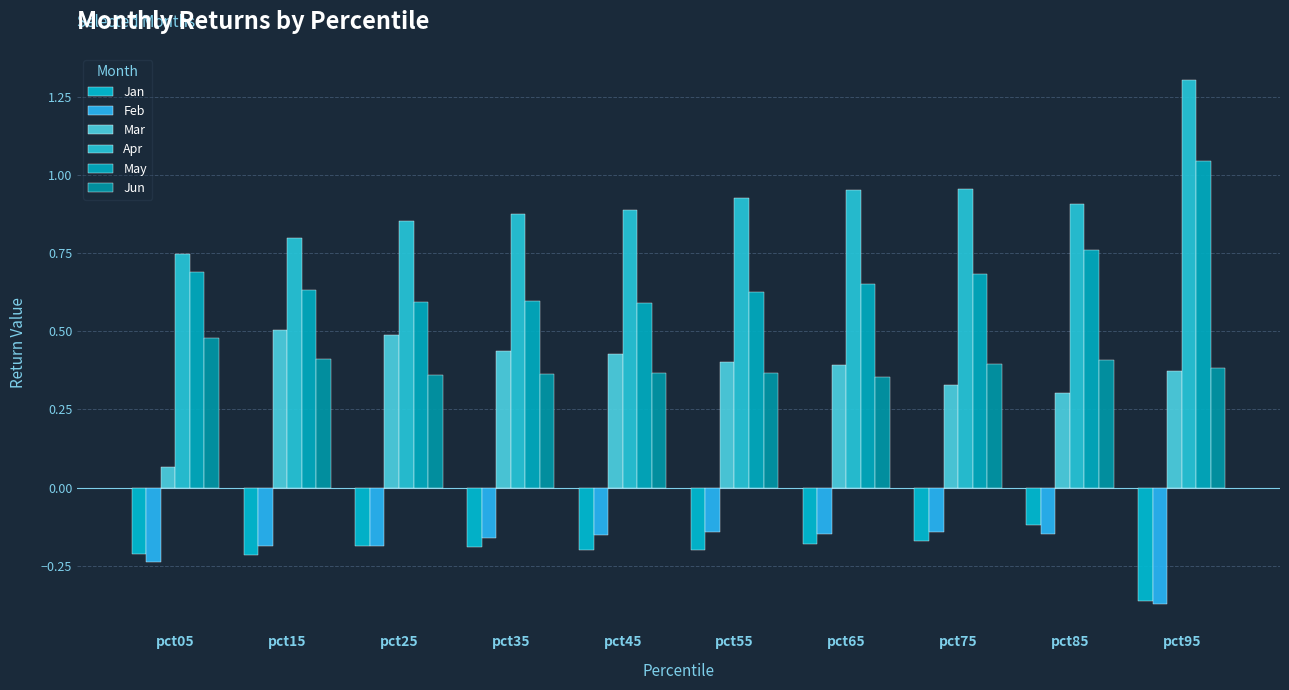

What is the difference between the highest and lowest values at pct85?

1.1